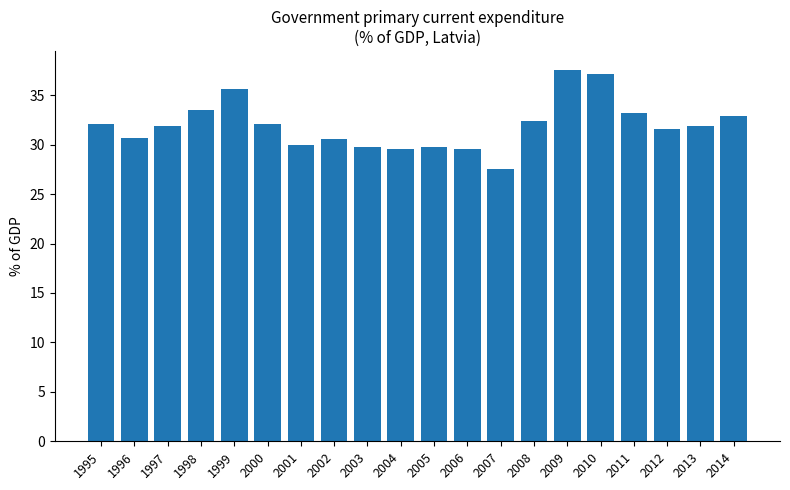

Read the value at 2007.

27.5